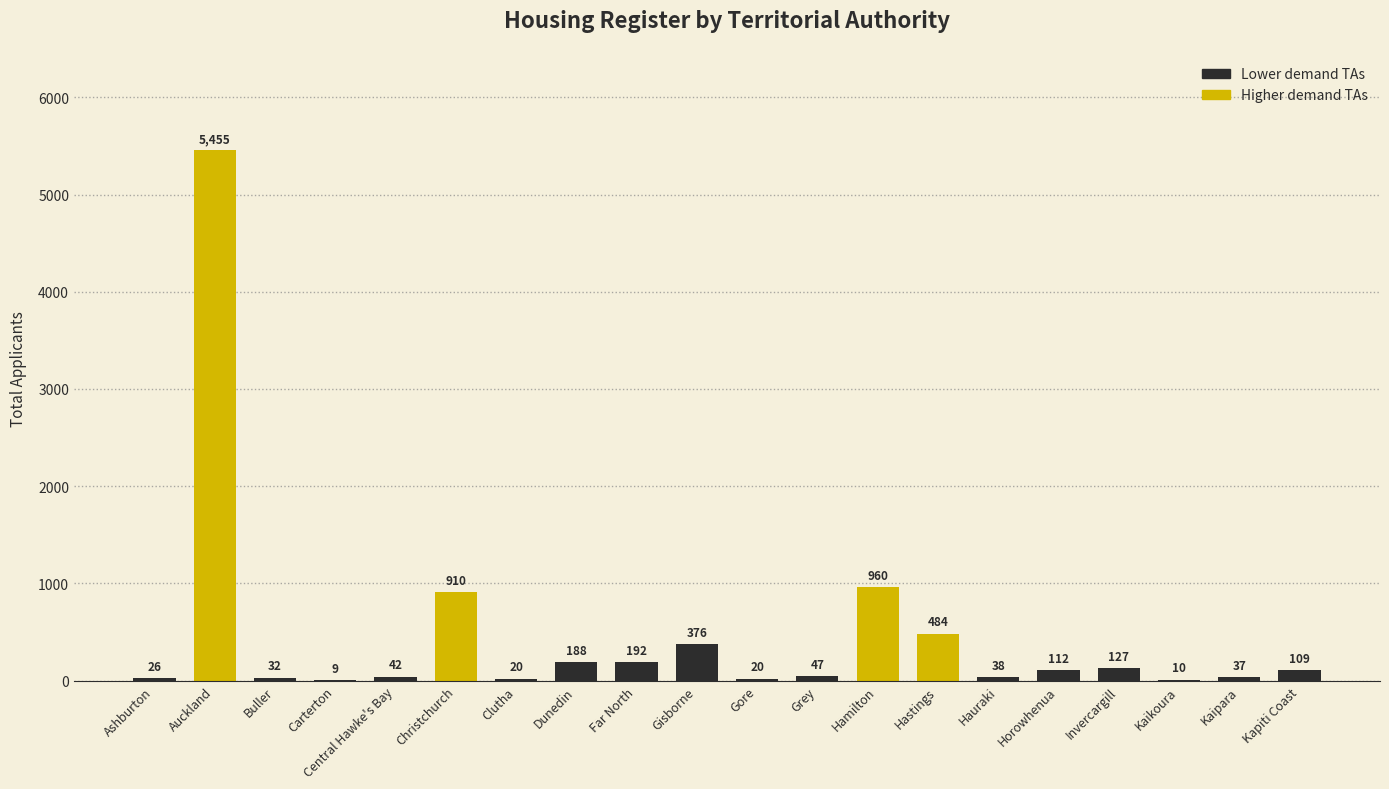

Which has a higher value, Far North or Kaipara?

Far North